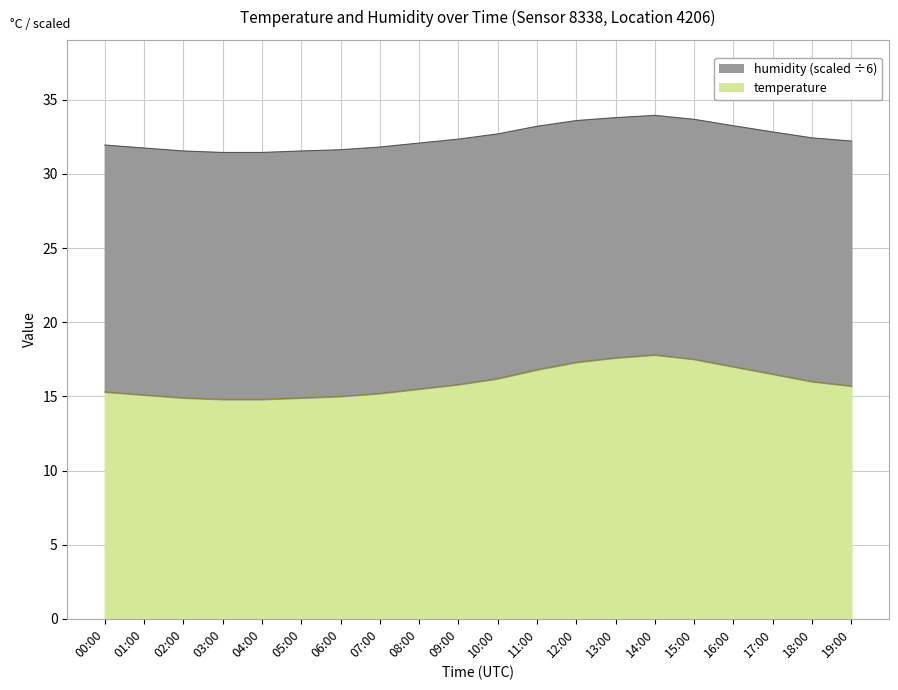

How many values exceed 15?

15